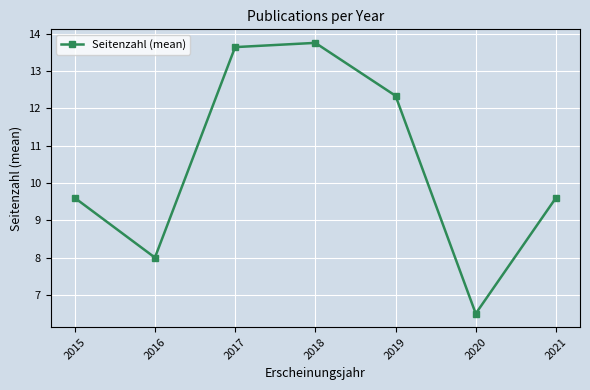

Is it true that the value at 2021 is 4.5?

False